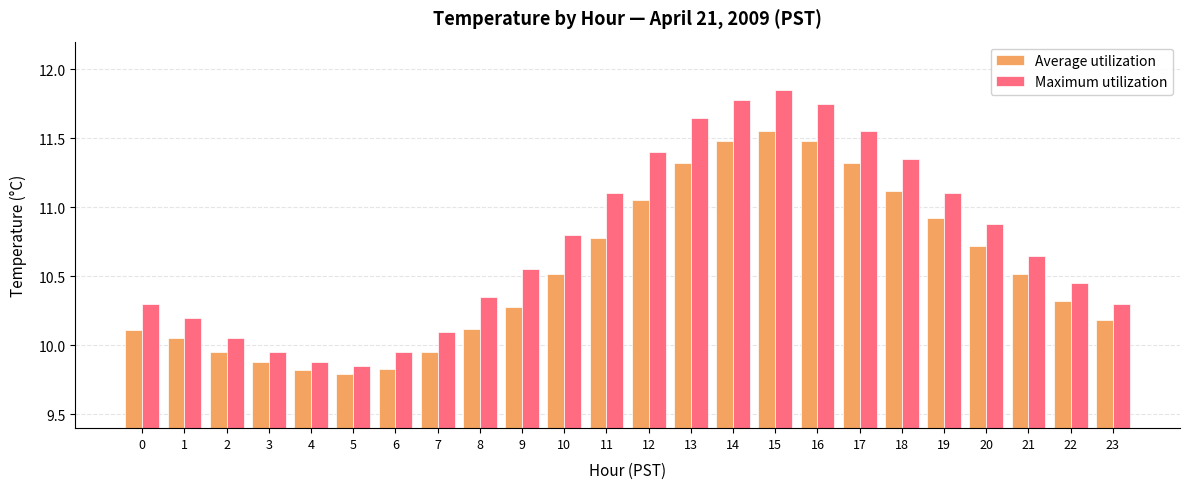

Which series has the largest total across all categories?

Maximum utilization